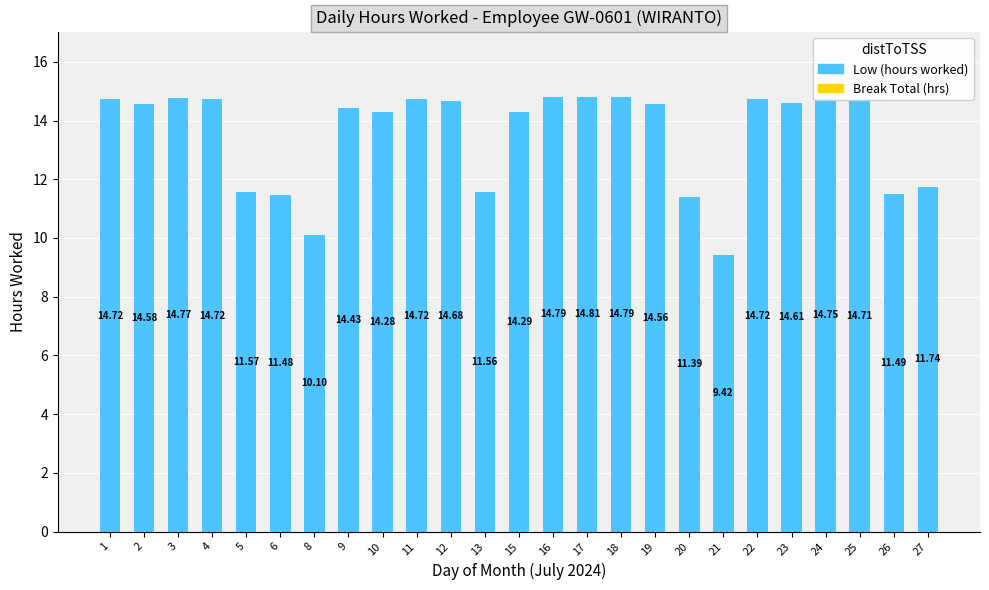

How many series are shown in this chart?

1